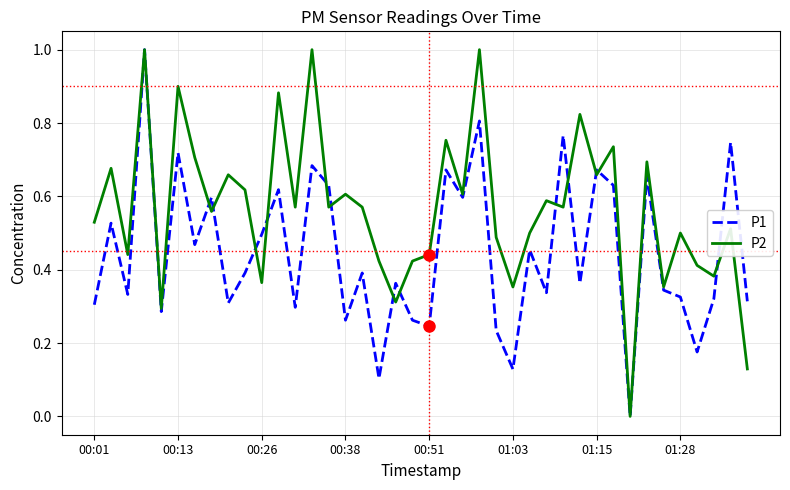

Rank the series by their average value, from lowest to highest.

P1, P2